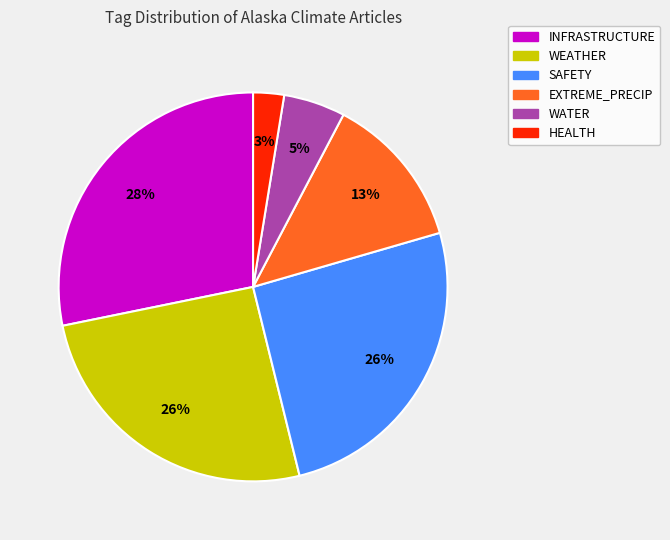

To the nearest percent, what is the average slice percentage?

17%